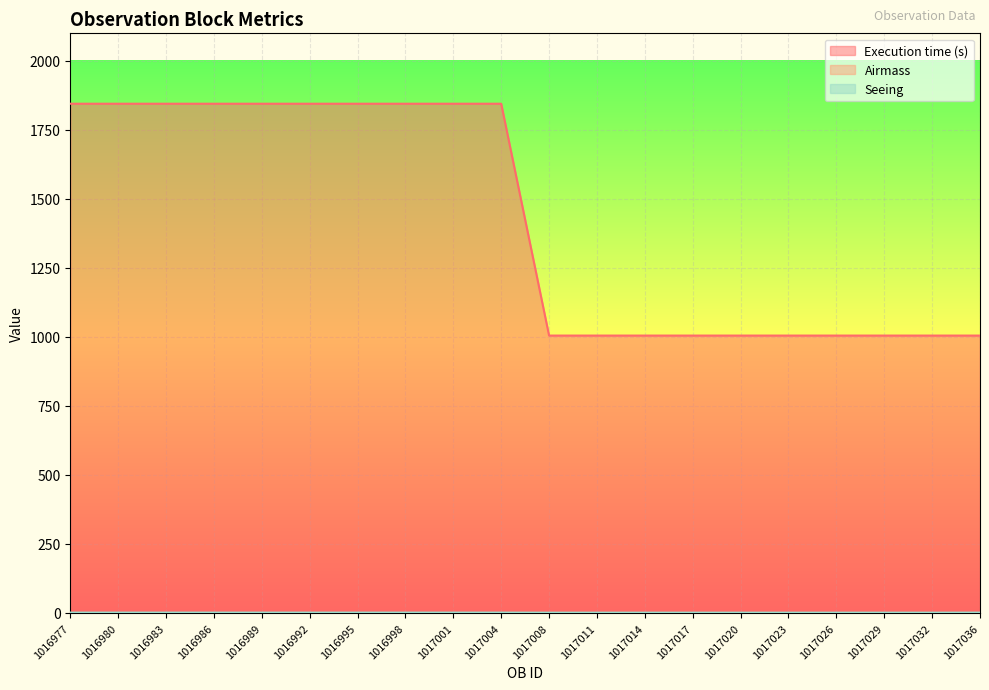

Is the value of Seeing at 1017004 greater than the value of Execution time (s) at 1017001?

No